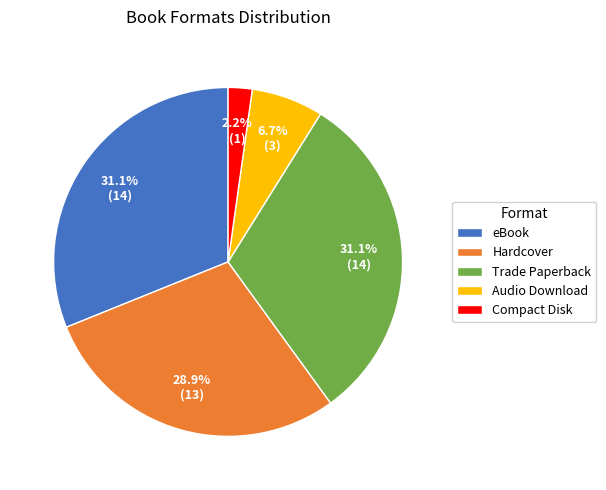

What is the smallest slice in the pie chart?

Compact Disk